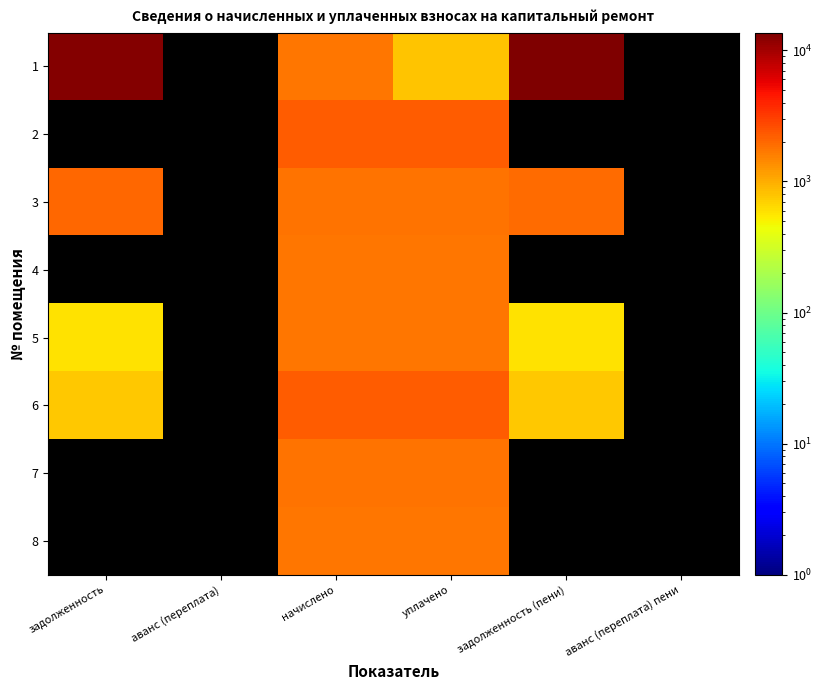

What is the approximate value of 3 at начислено?

1792.7